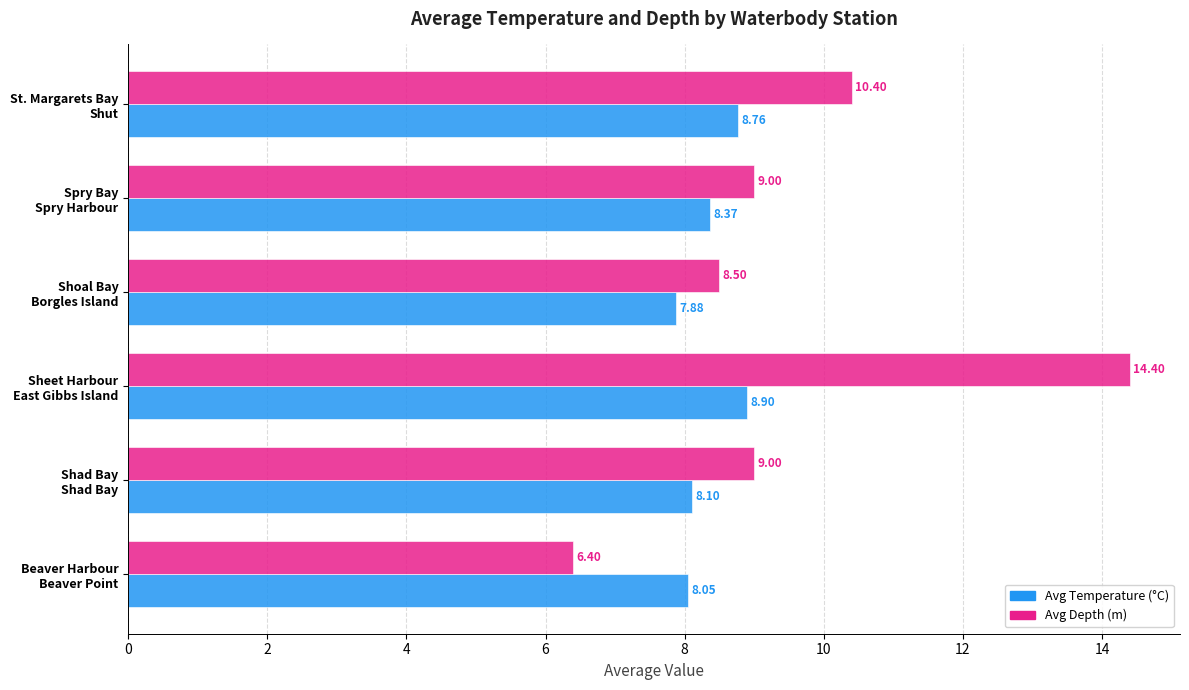

What is the smallest value displayed?

6.4